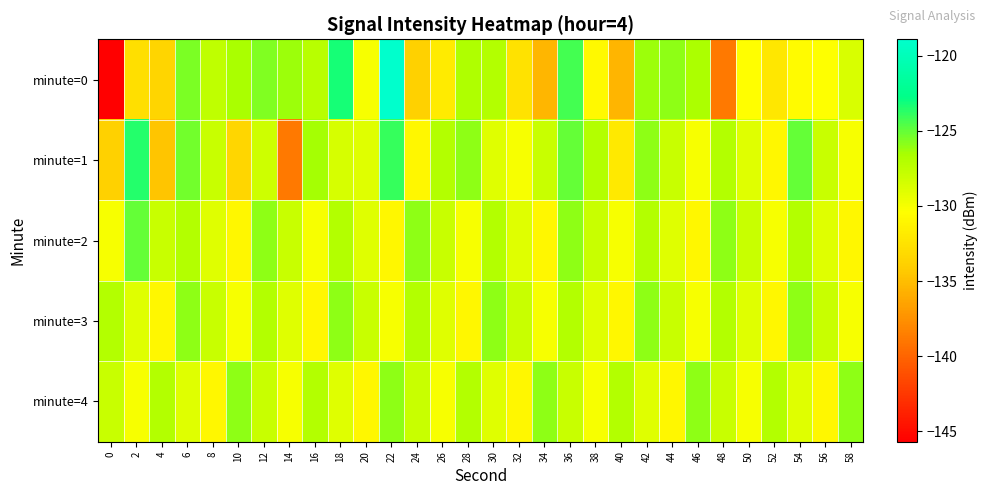

List the series in order of their peak value, lowest first.

minute=3, minute=4, minute=2, minute=1, minute=0